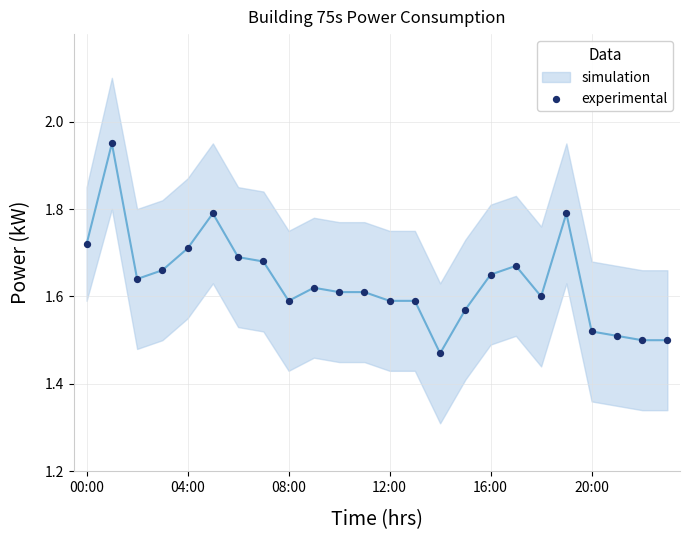

What is the range of Y values (max minus min)?

0.5